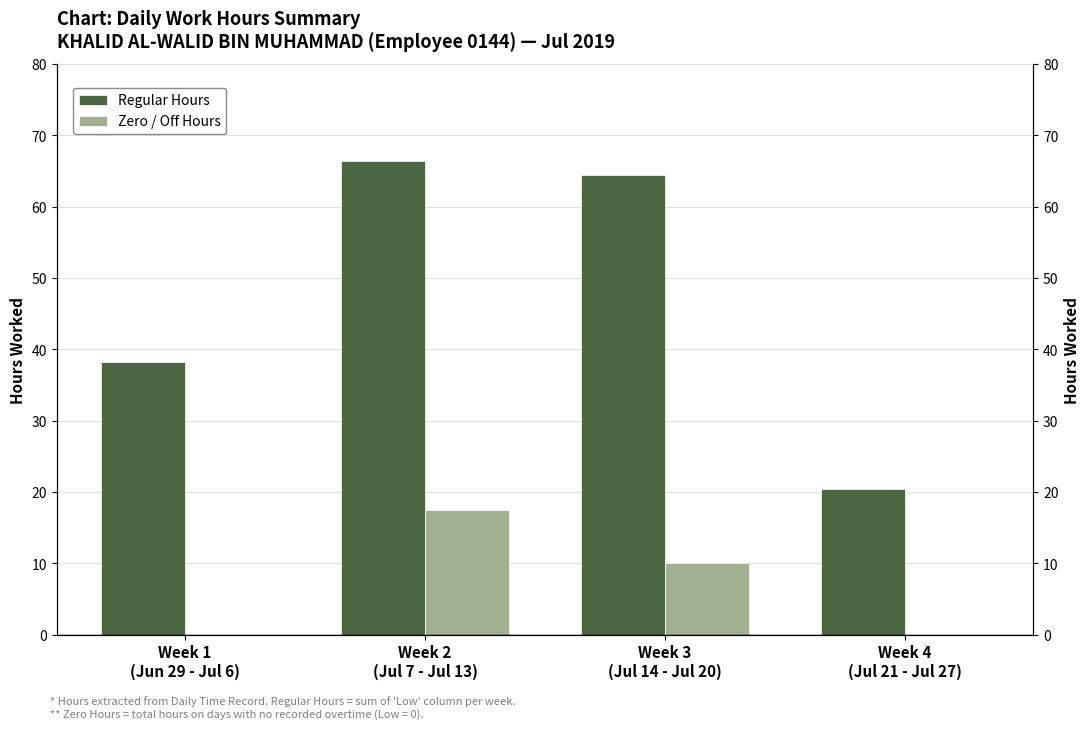

Which series has the widest spread of values?

Regular Hours